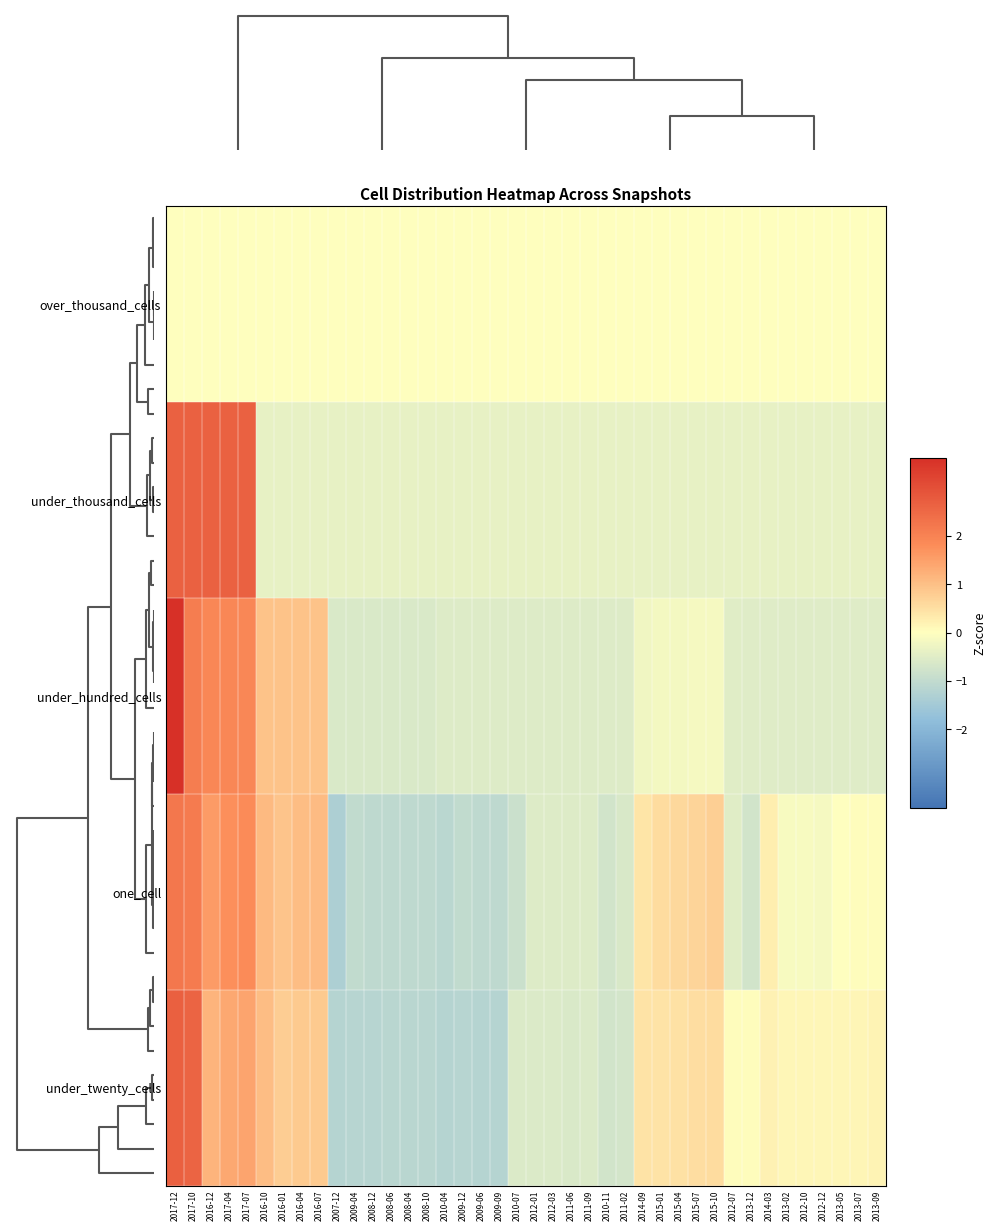

Rank the series by their maximum value, from highest to lowest.

under_hundred_cells, under_twenty_cells, under_thousand_cells, one_cell, over_thousand_cells